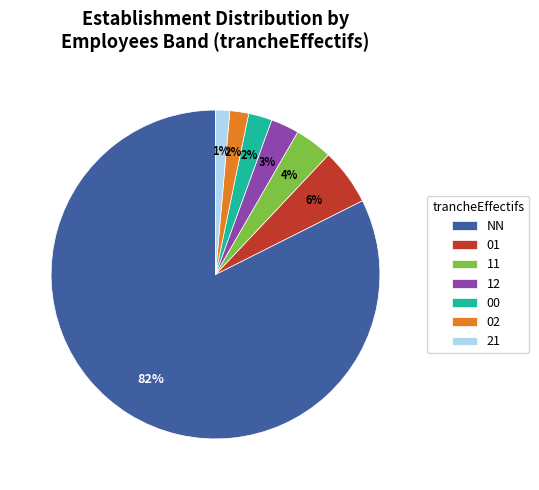

Which has a higher value, 00 or 11?

11